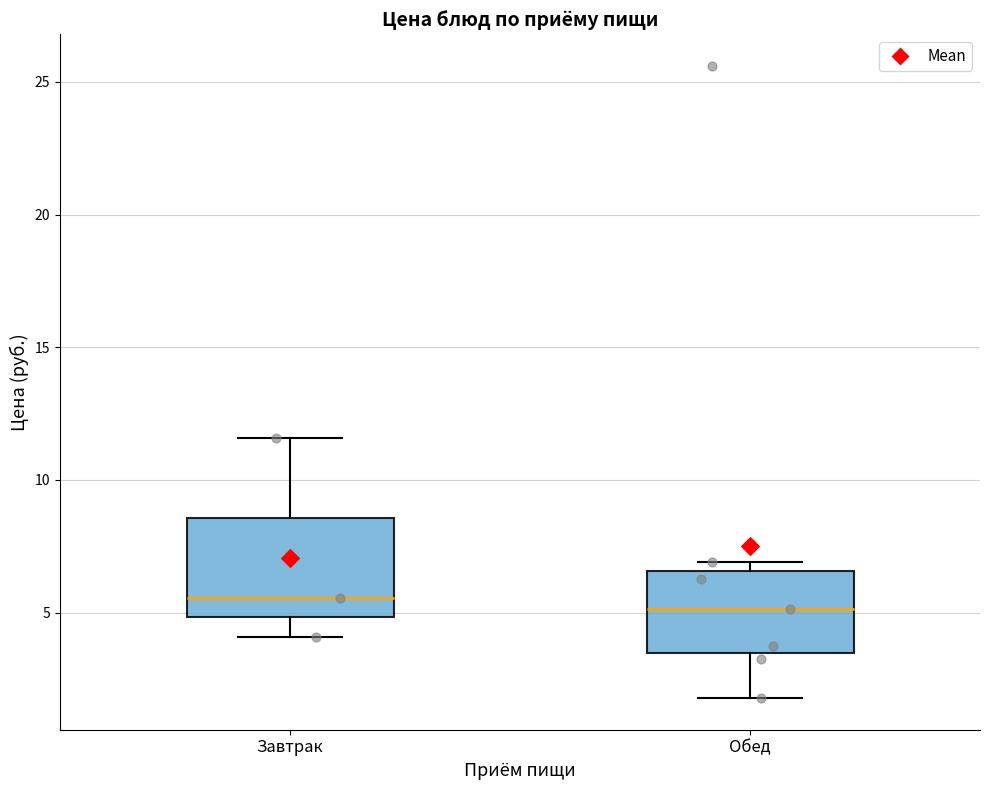

Reading left to right, read every box against the y-axis: the position of its median line, the range the box covers, and the ends of its whiskers. The values are not printed on the chart, so give them approximately, as read against the axis.

Завтрак: median 5.5, box 5.0 to 8.5, whiskers 4.0 to 11.5
Обед: median 5.0, box 3.5 to 6.5, whiskers 2.0 to 7.0